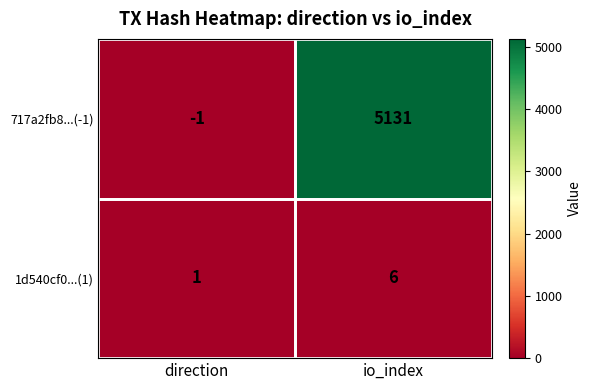

How many series are shown in this chart?

2